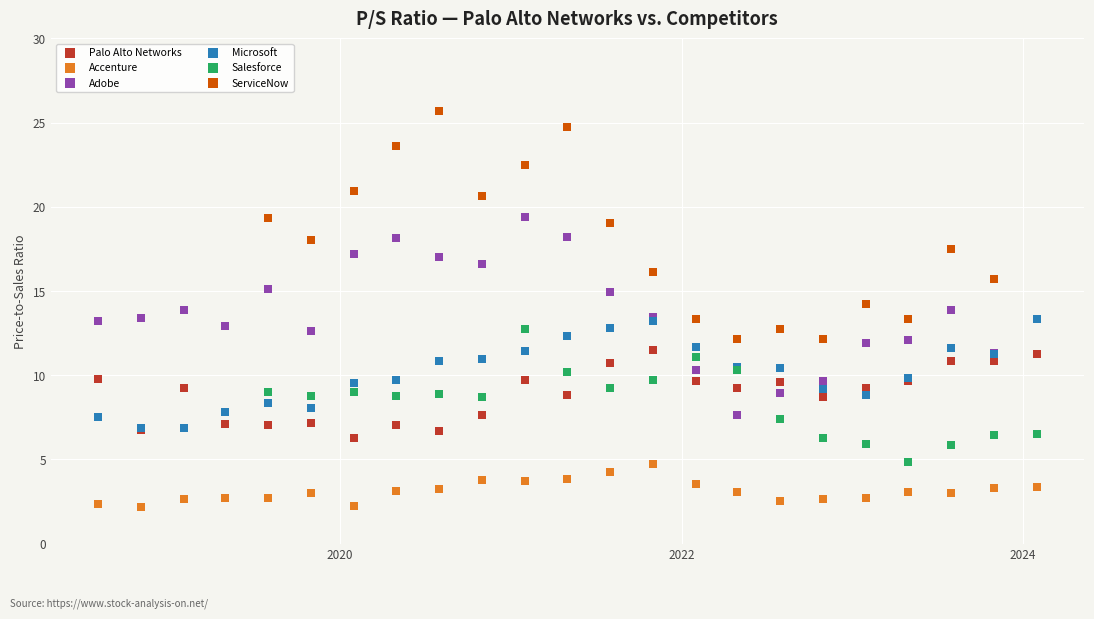

Which series reaches the minimum Y coordinate?

Accenture